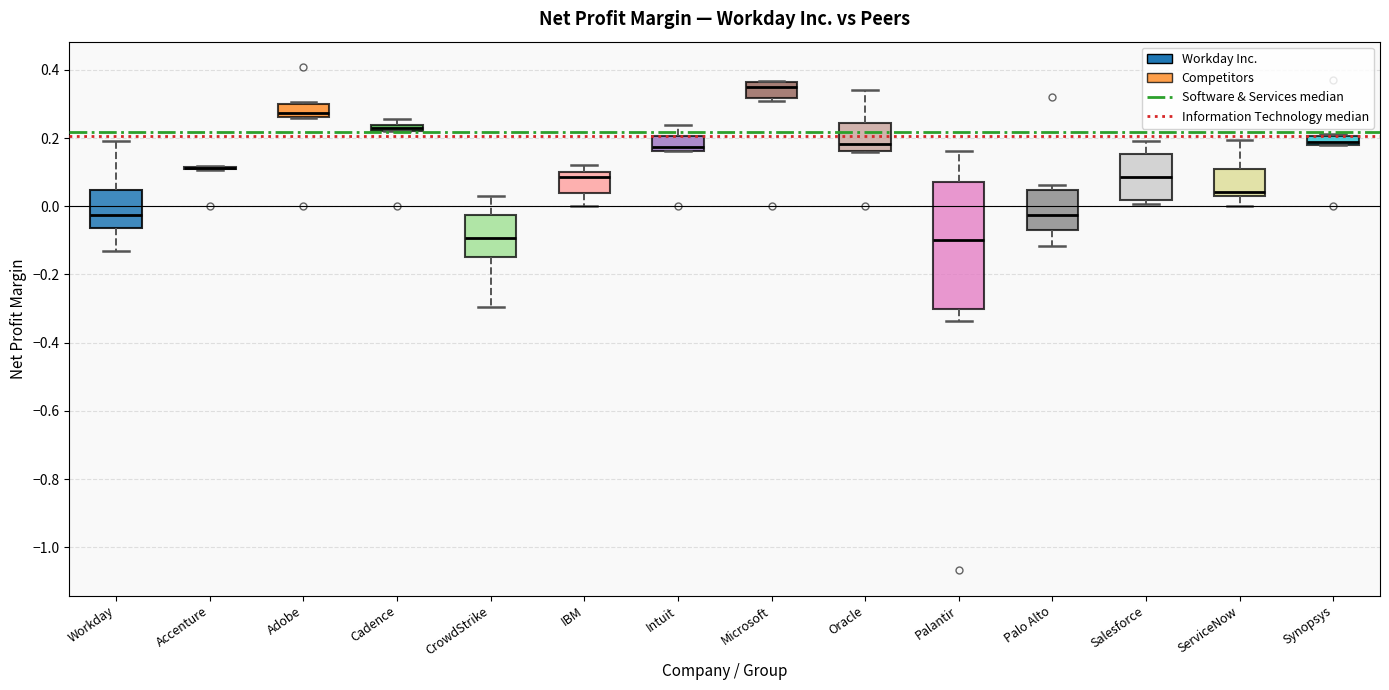

Which box is the tallest, from its lower edge to its upper edge?

Palantir